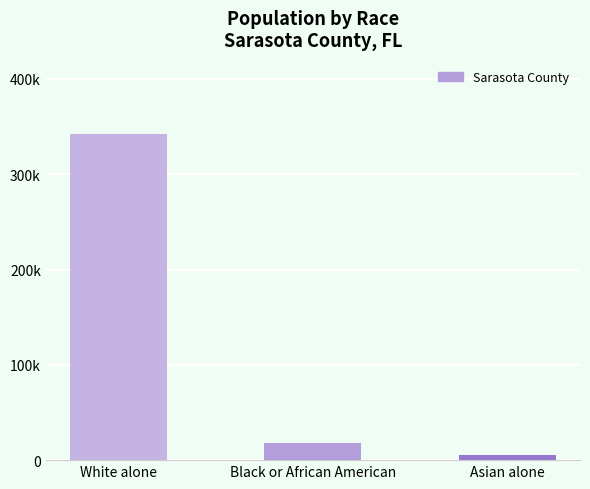

Does the chart contain any negative values?

No